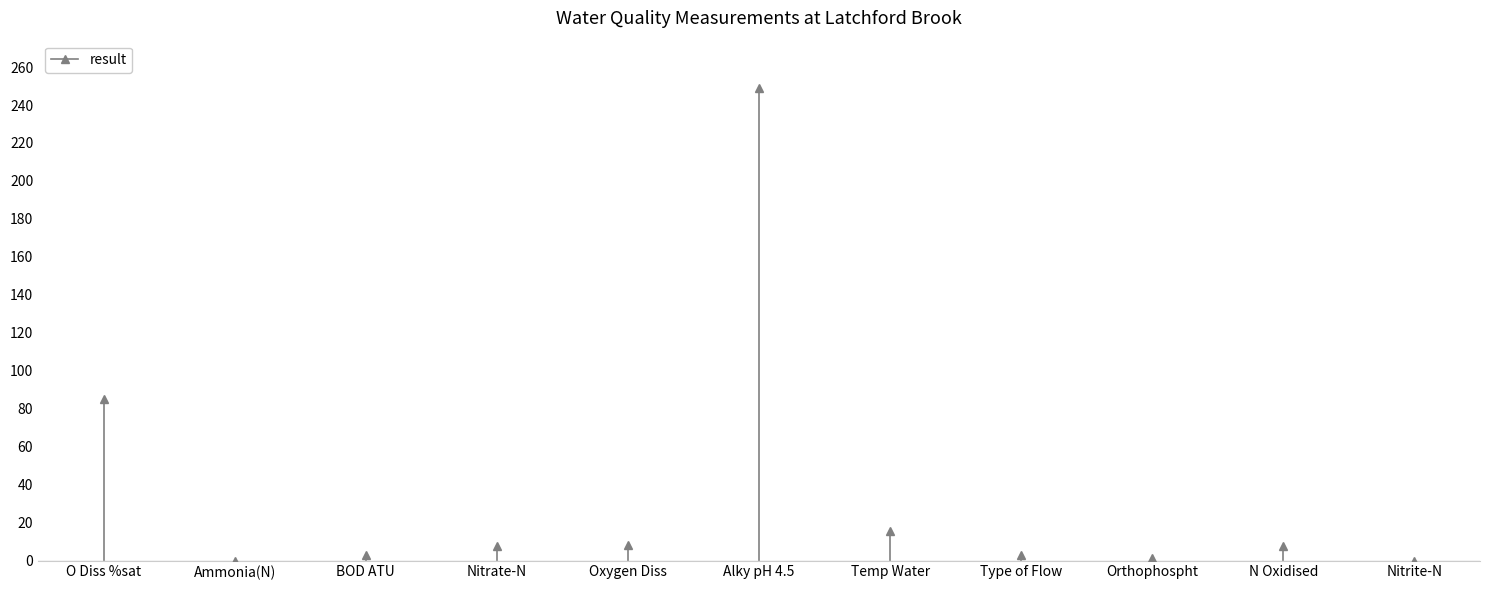

At which category does the chart reach its minimum across all series?

Nitrite-N